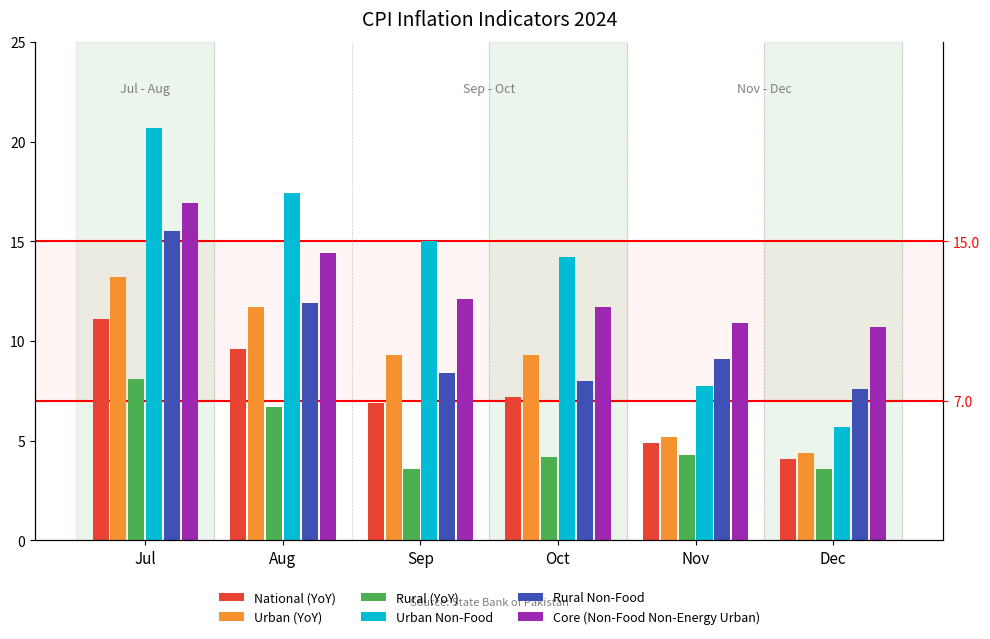

What are all the series names shown in the legend?

National (YoY), Urban (YoY), Rural (YoY), Urban Non-Food, Rural Non-Food, Core (Non-Food Non-Energy Urban)